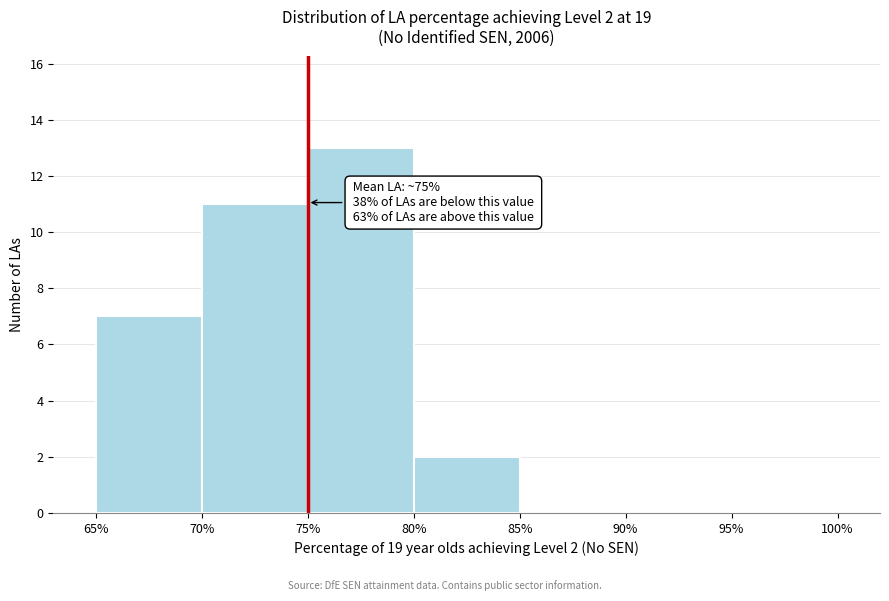

Over which range of the x-axis is the bar tallest?

75% to 80%